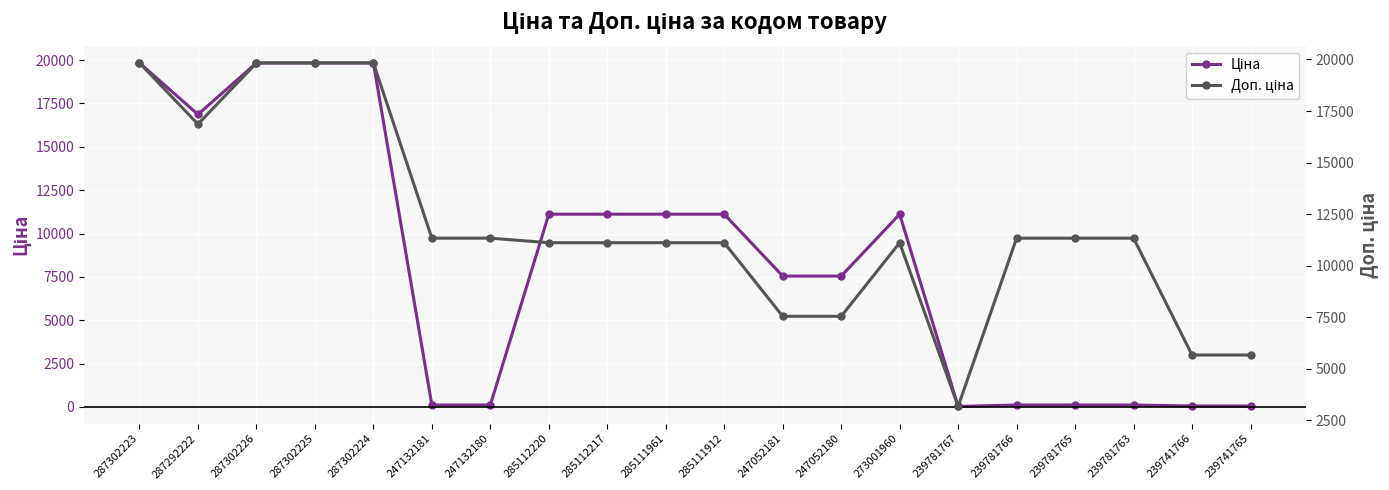

List the series in order of their peak value, highest first.

Ціна, Доп. ціна